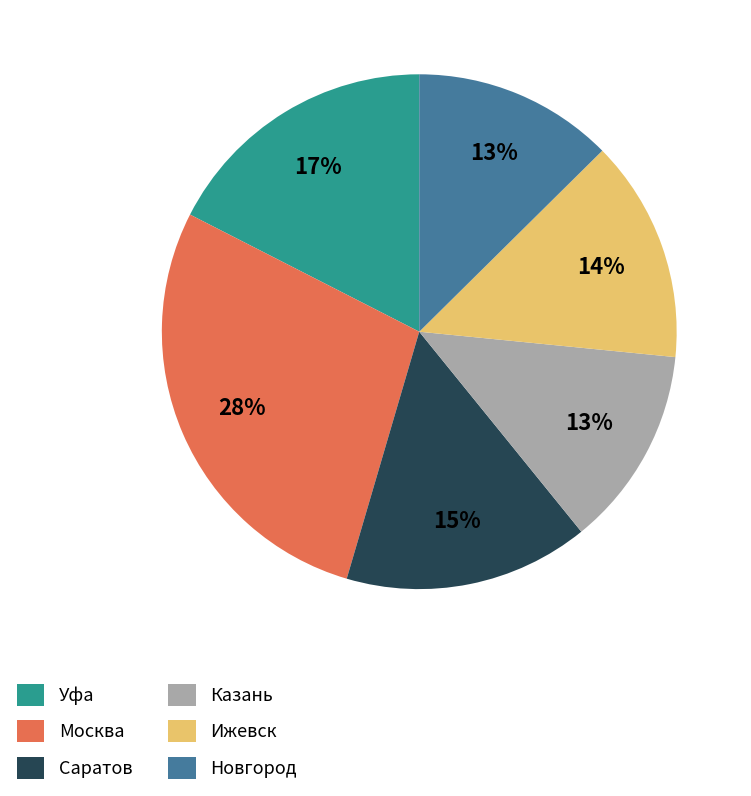

Which slice is the largest?

Москва